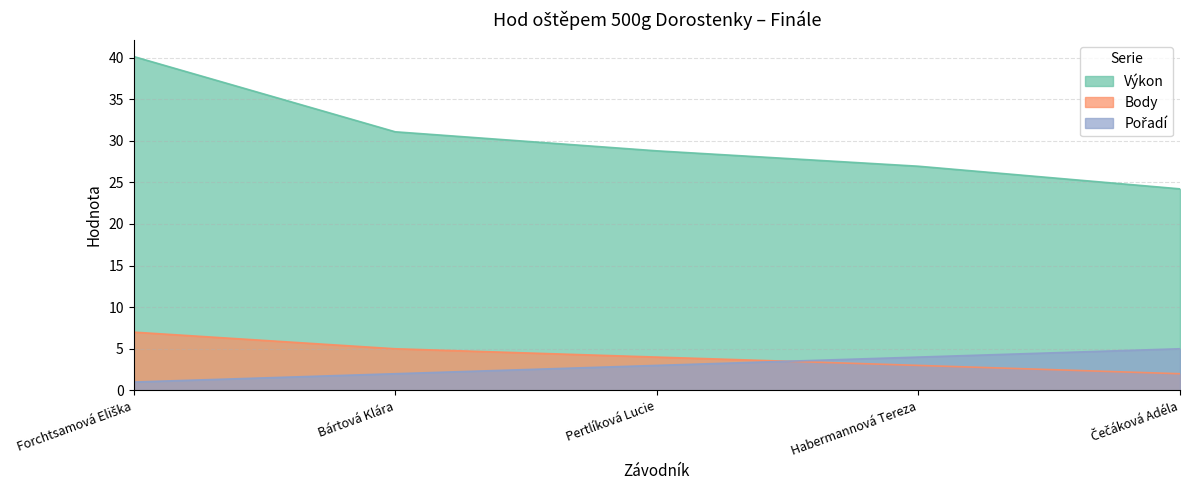

What is the label of the 3rd point from the right?

Pertlíková Lucie